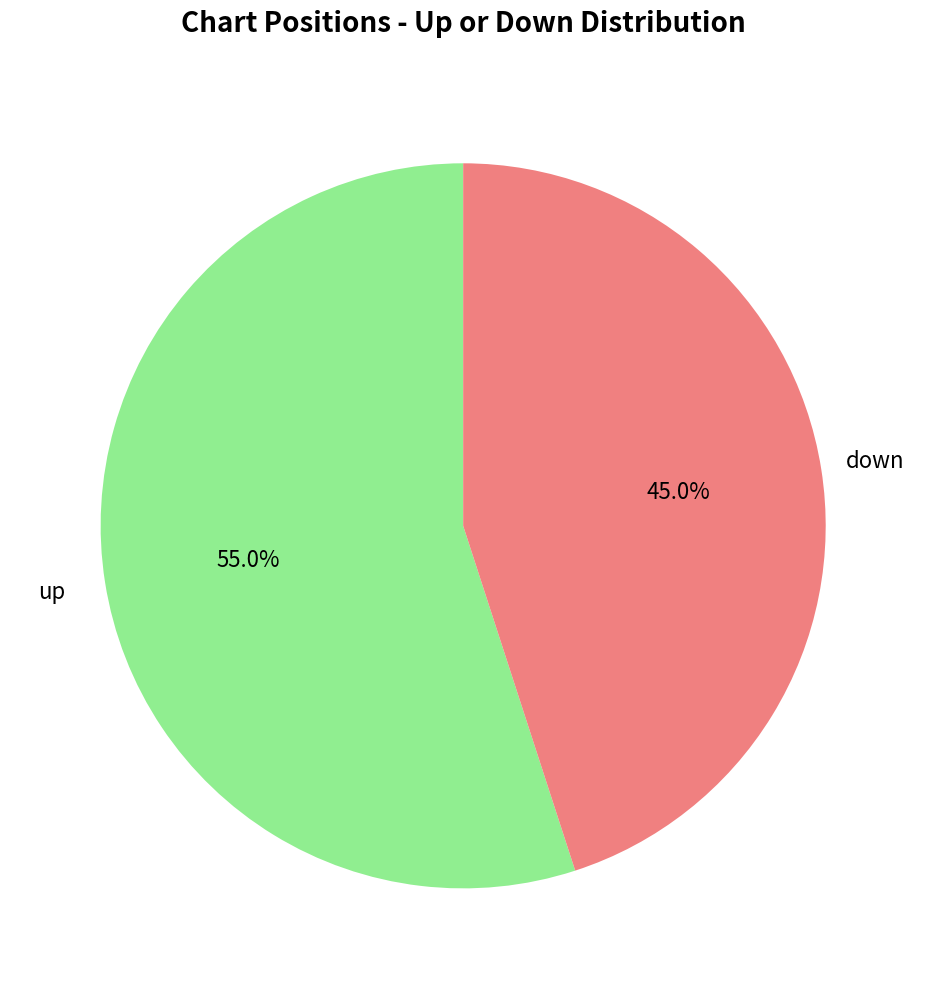

Does up account for over 50% of the chart?

Yes